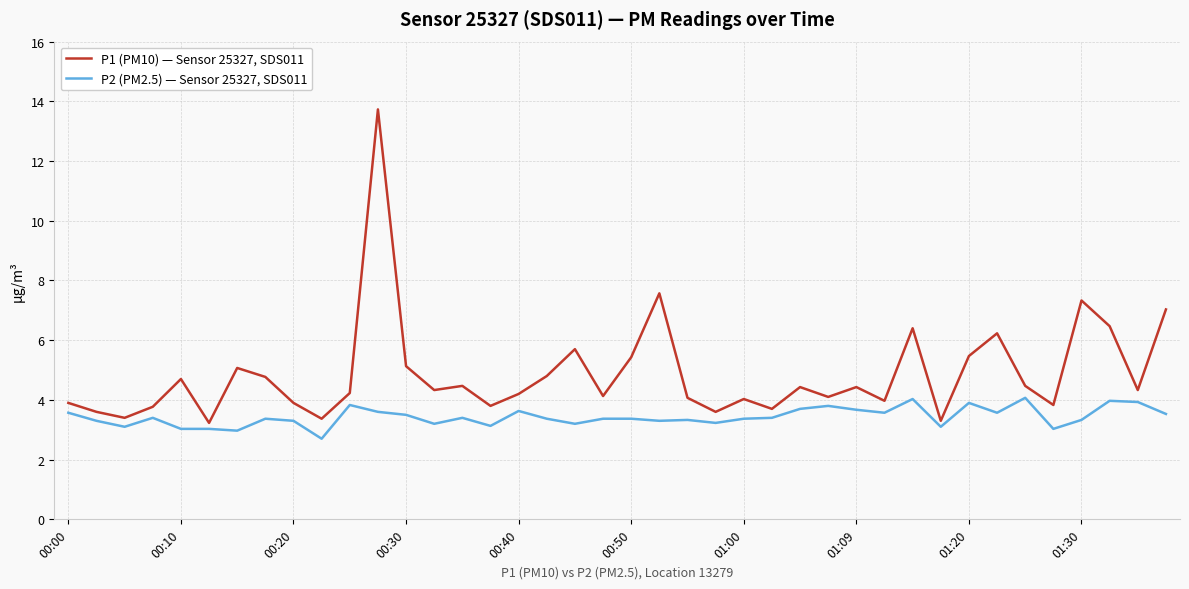

Which series has the largest total across all categories?

P1 (PM10) — Sensor 25327, SDS011